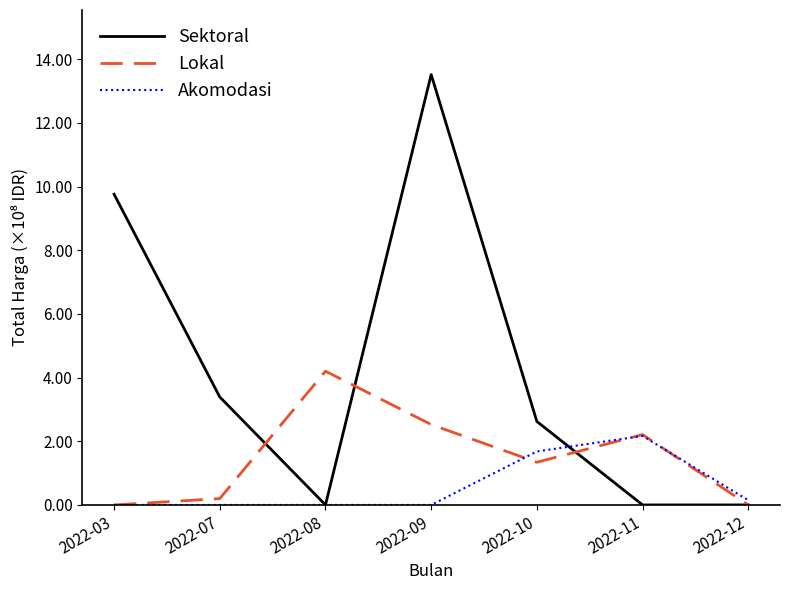

At which label does Lokal reach its peak?

2022-08